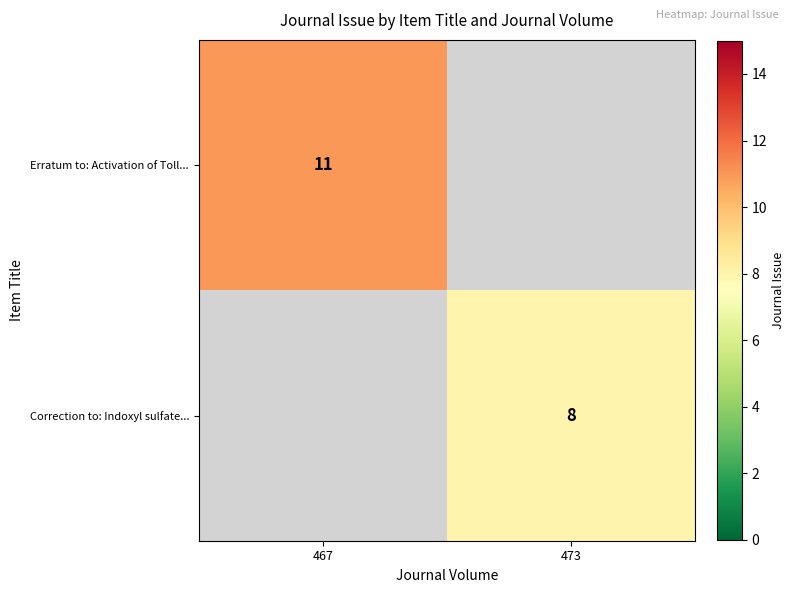

The Erratum to: Activation of Toll... series shows 7 at 467. True or false?

False